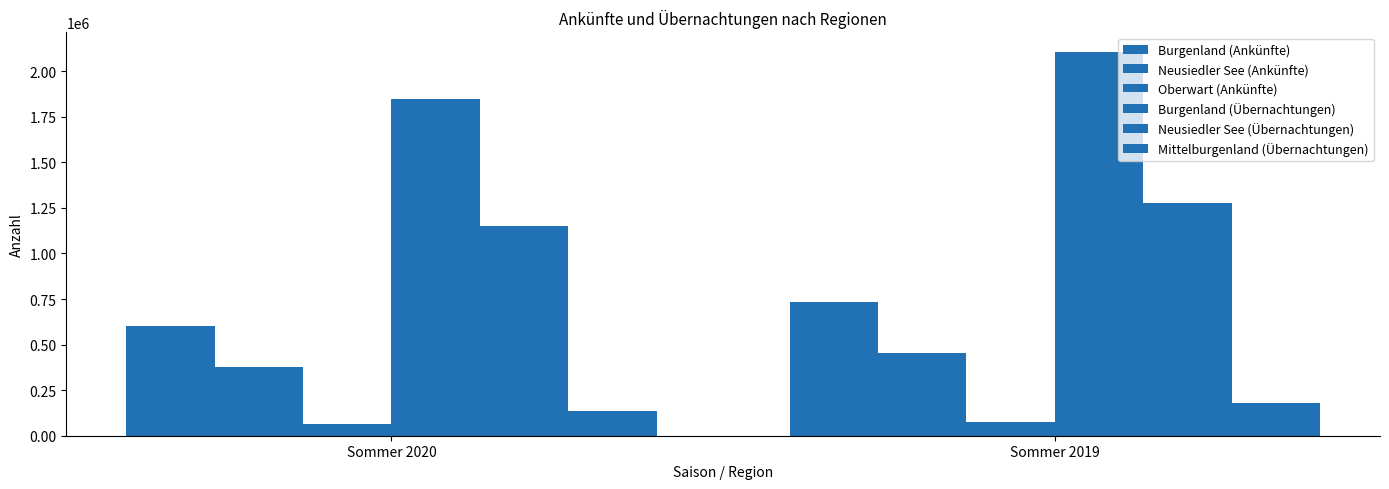

What is the maximum value shown in the chart?

2108106